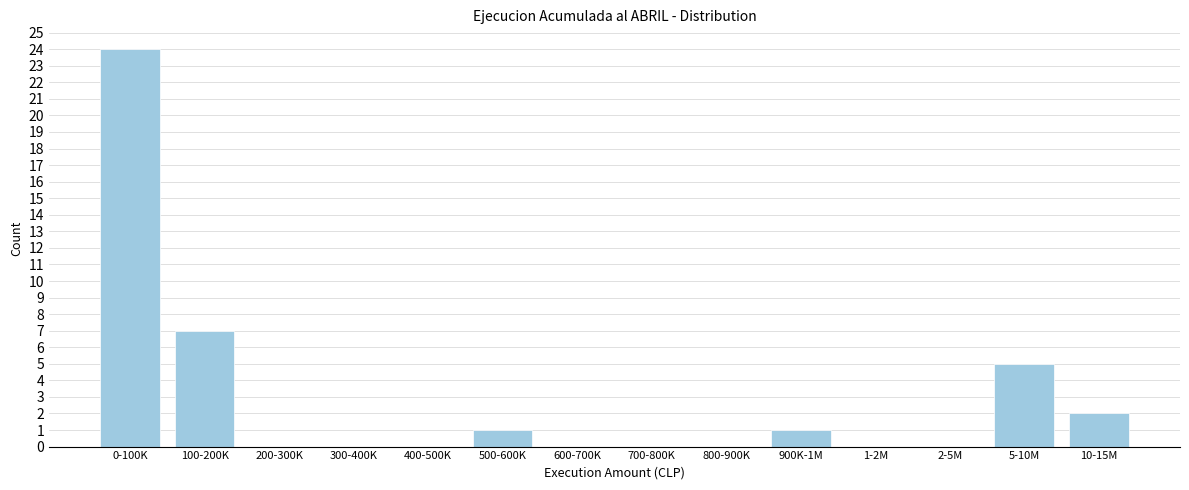

Reading left to right, transcribe all the data shown in this chart.

0-100K=24	100-200K=7	200-300K=0	300-400K=0	400-500K=0	500-600K=1	600-700K=0	700-800K=0	800-900K=0	900K-1M=1	1-2M=0	2-5M=0	5-10M=5	10-15M=2